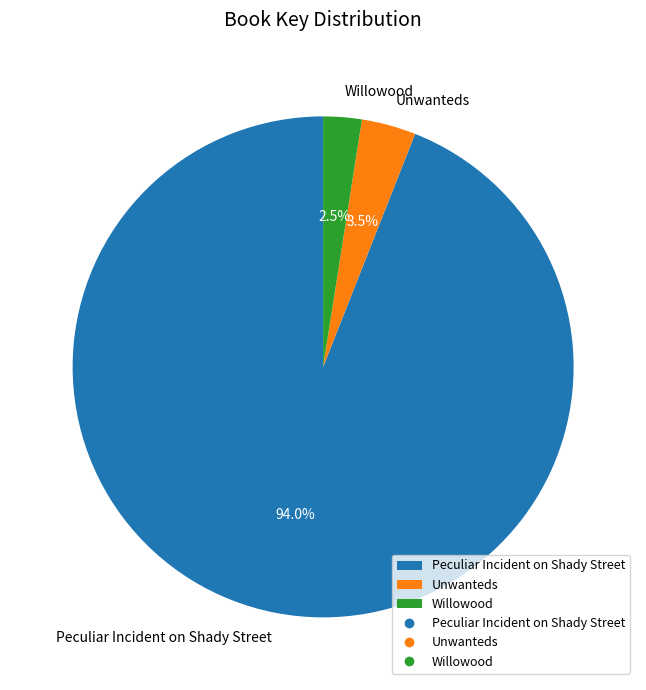

Approximately how many times larger is the value at Unwanteds compared to Willowood?

1.4